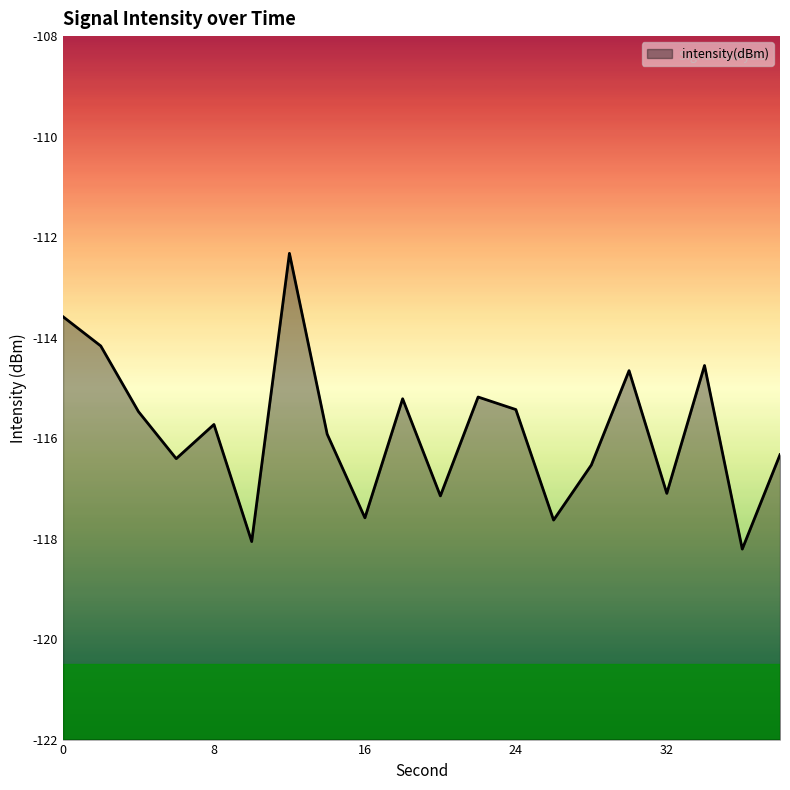

Reading left to right, extract all data points from this chart.

0=-113.6	2=-114.2	4=-115.5	6=-116.4	8=-115.7	10=-118.1	12=-112.3	14=-115.9	16=-117.6	18=-115.2	20=-117.2	22=-115.2	24=-115.4	26=-117.6	28=-116.5	30=-114.7	32=-117.1	34=-114.6	36=-118.2	38=-116.3